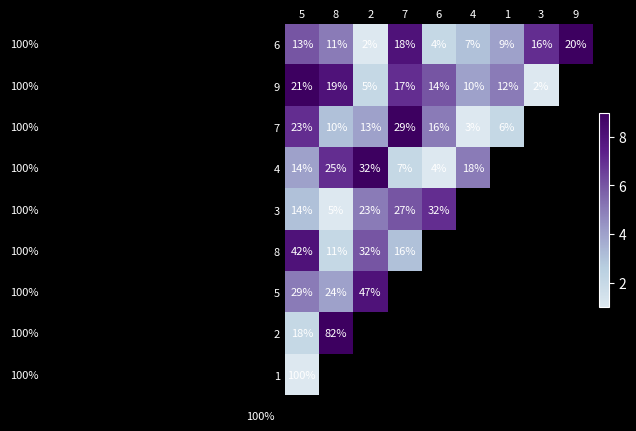

What is the spread (max minus min) of values at 5?

87